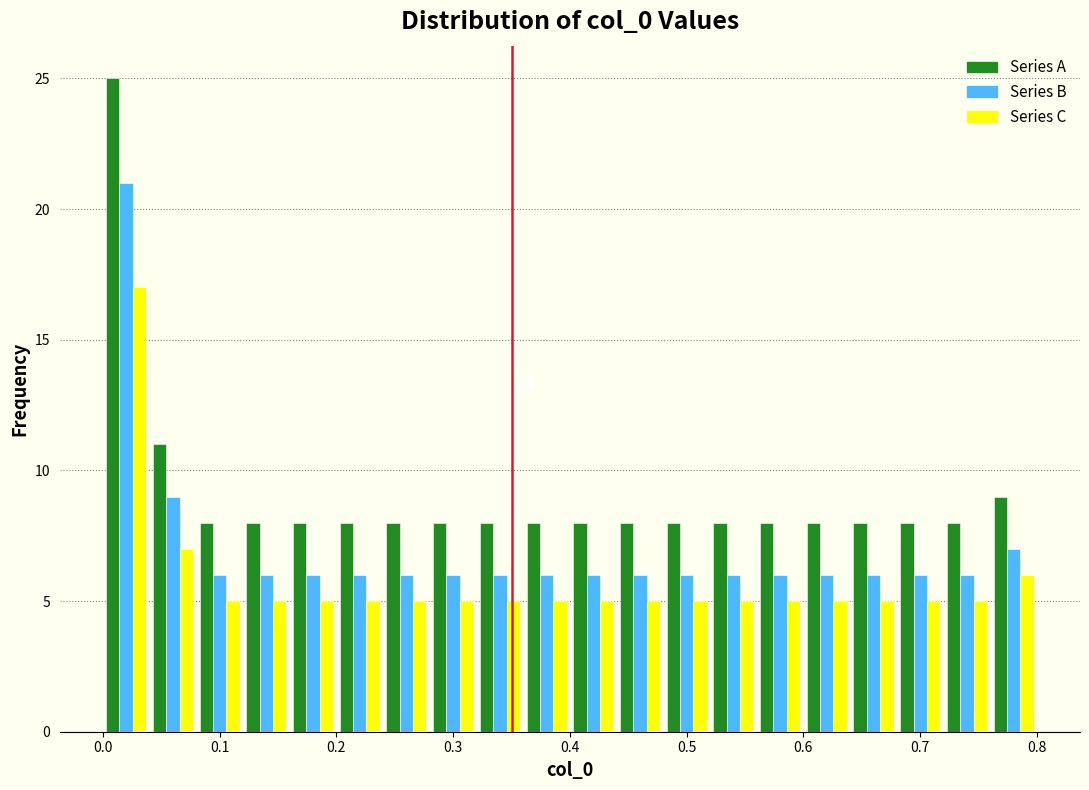

In the Series C series, which range on the x-axis has the tallest bar?

0.00 to 0.04